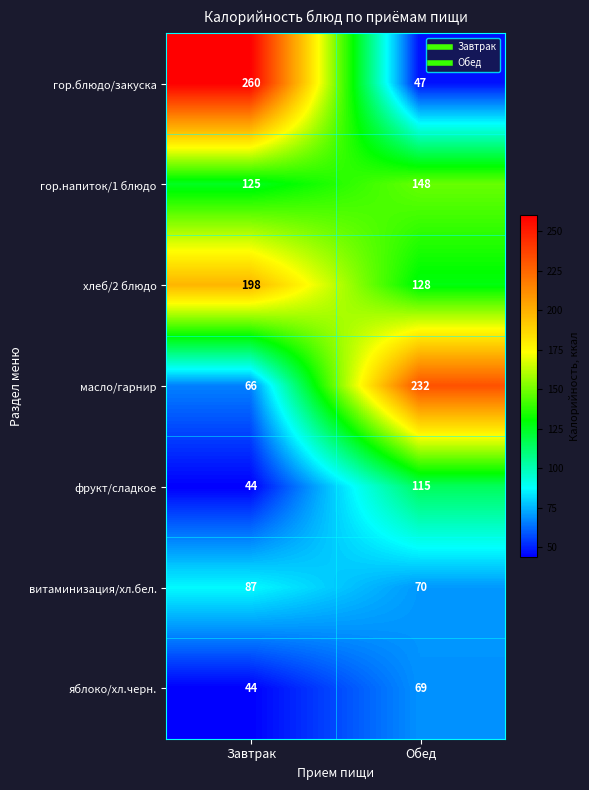

Reading left to right, transcribe all the data shown in this chart.

гор.блюдо/закуска: 260	47
гор.напиток/1 блюдо: 125	148
хлеб/2 блюдо: 198	128
масло/гарнир: 66	232
фрукт/сладкое: 44	115
витаминизация/хл.бел.: 87	70
яблоко/хл.черн.: 44	69